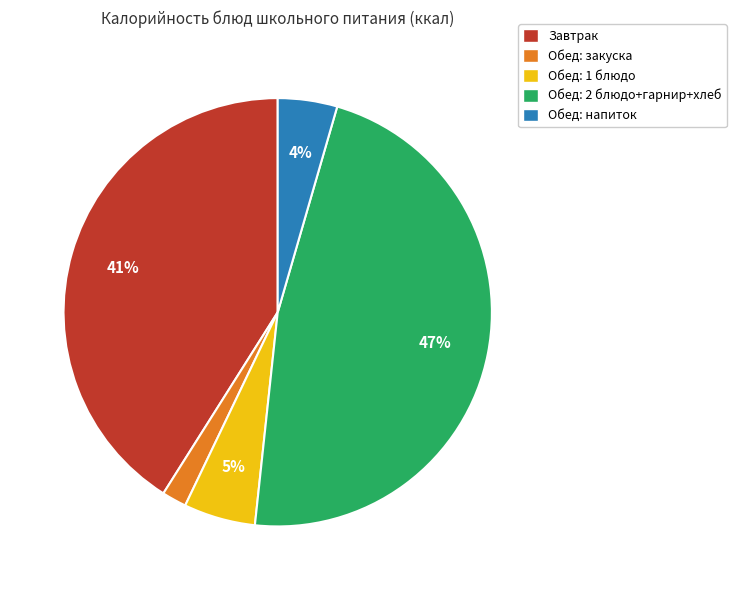

Is it true that Обед: напиток is 4% of the pie?

True